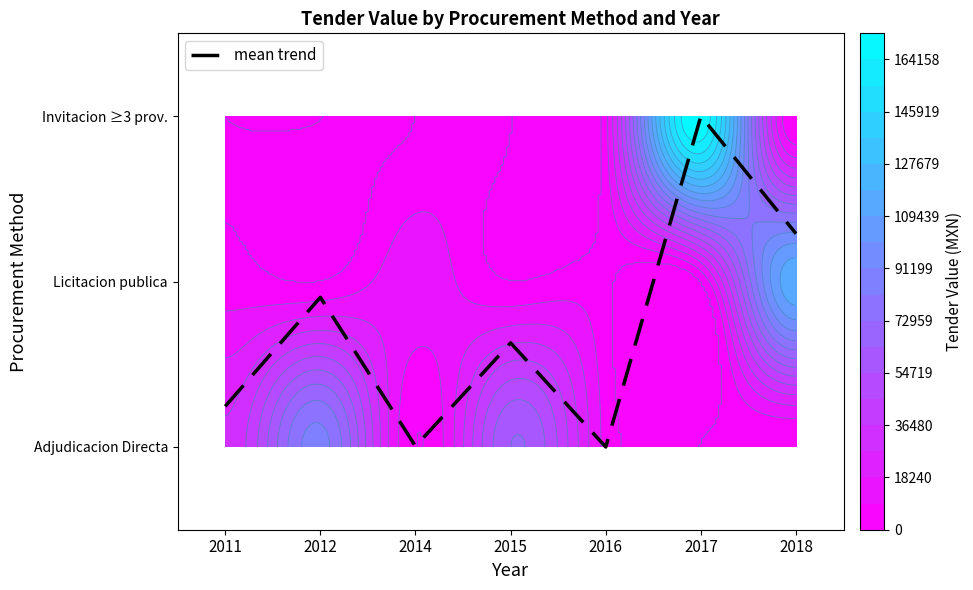

What is the difference between the maximum and minimum values?

2.0